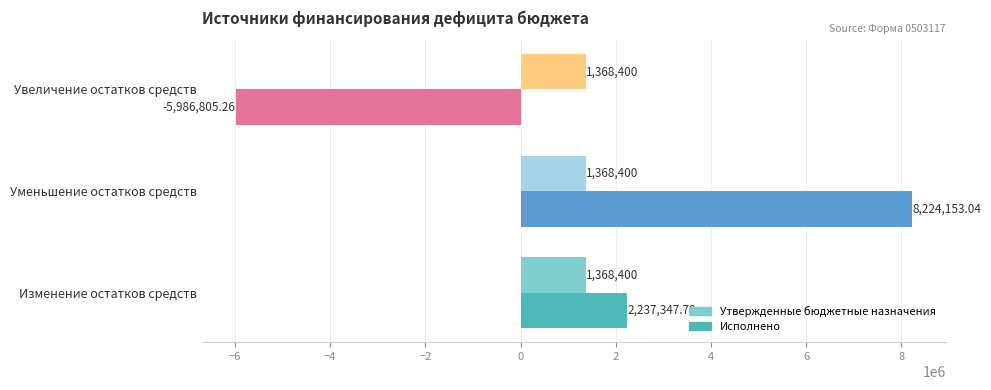

At which category does the chart reach its peak across all series?

Уменьшение остатков средств